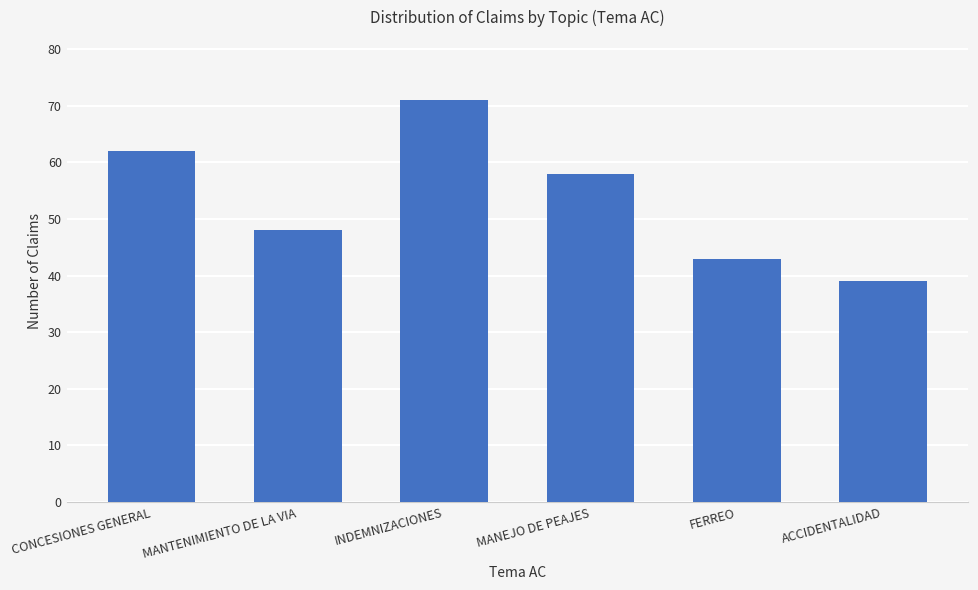

Reading right to left, transcribe all the data shown in this chart.

ACCIDENTALIDAD=39	FERREO=43	MANEJO DE PEAJES=58	INDEMNIZACIONES=71	MANTENIMIENTO DE LA VIA=48	CONCESIONES GENERAL=62